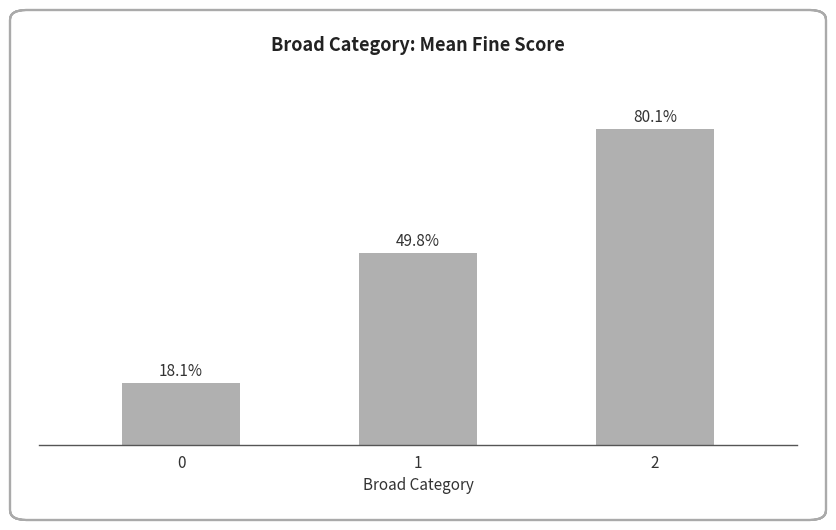

Rank the categories by value from highest to lowest.

2, 1, 0